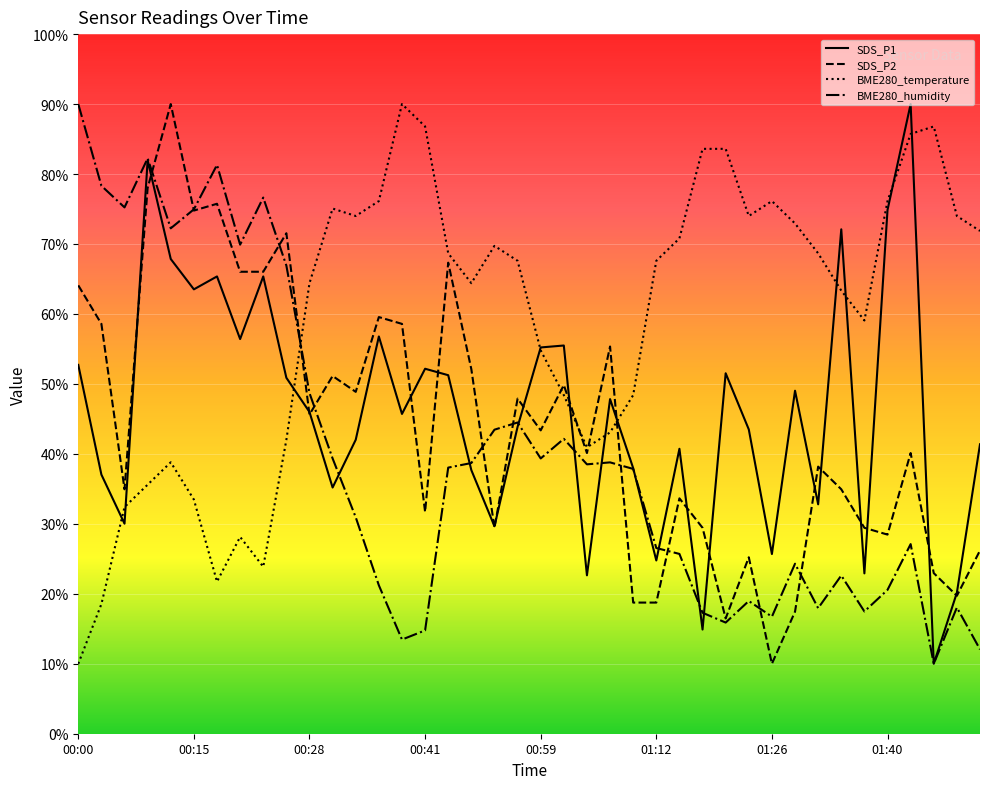

Is it true that BME280_temperature equals 23.9 at 00:23?

True